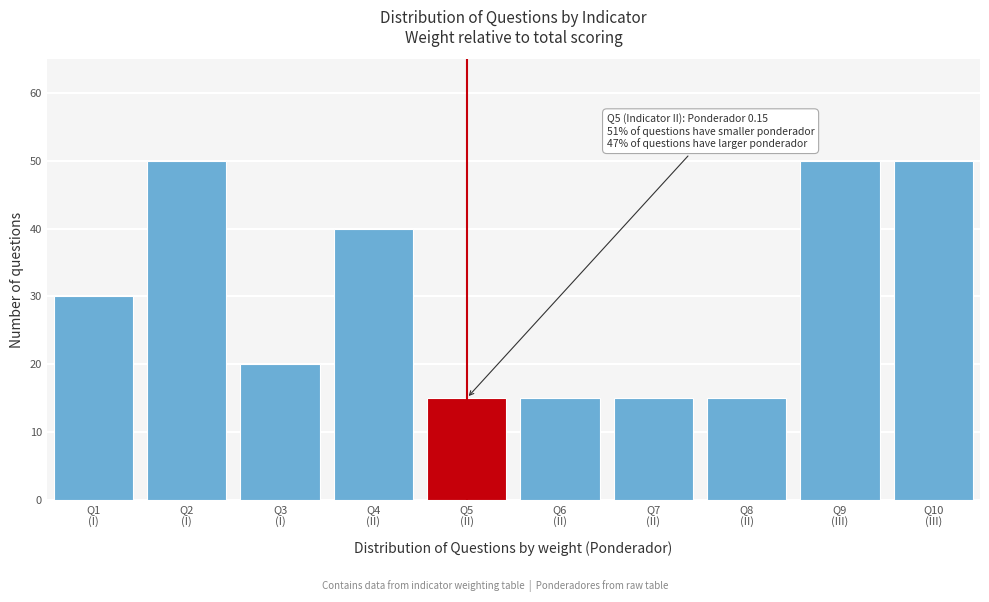

Reading right to left, extract all data points from this chart.

50	50	15	15	15	15	40	20	50	30